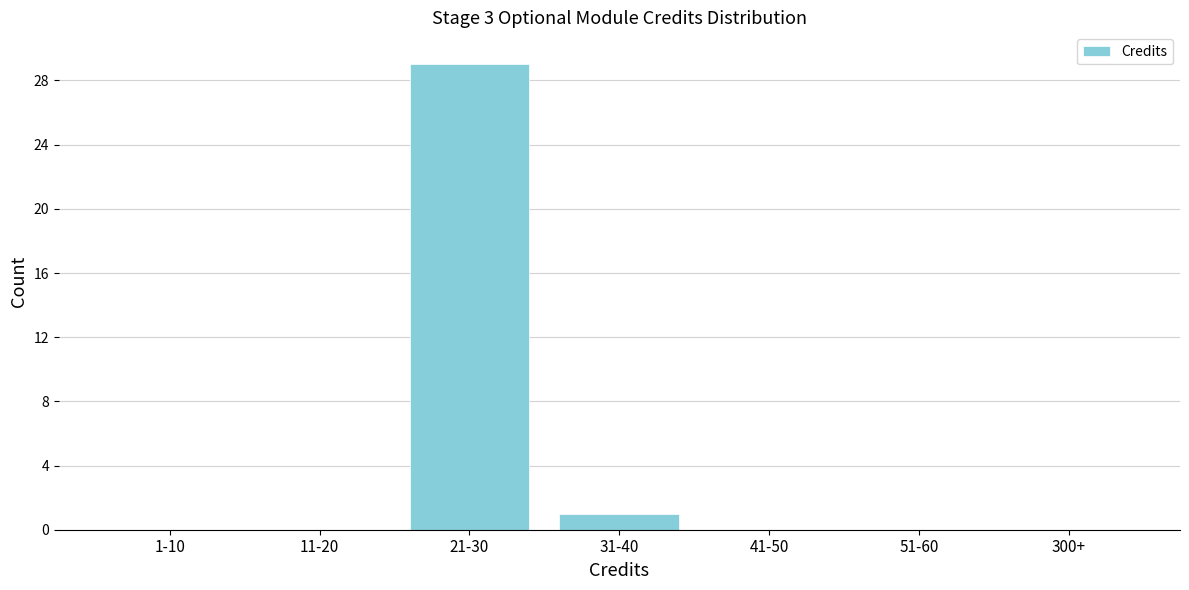

Reading left to right, what are all the values shown in this chart?

1-10=0	11-20=0	21-30=29	31-40=1	41-50=0	51-60=0	300+=0